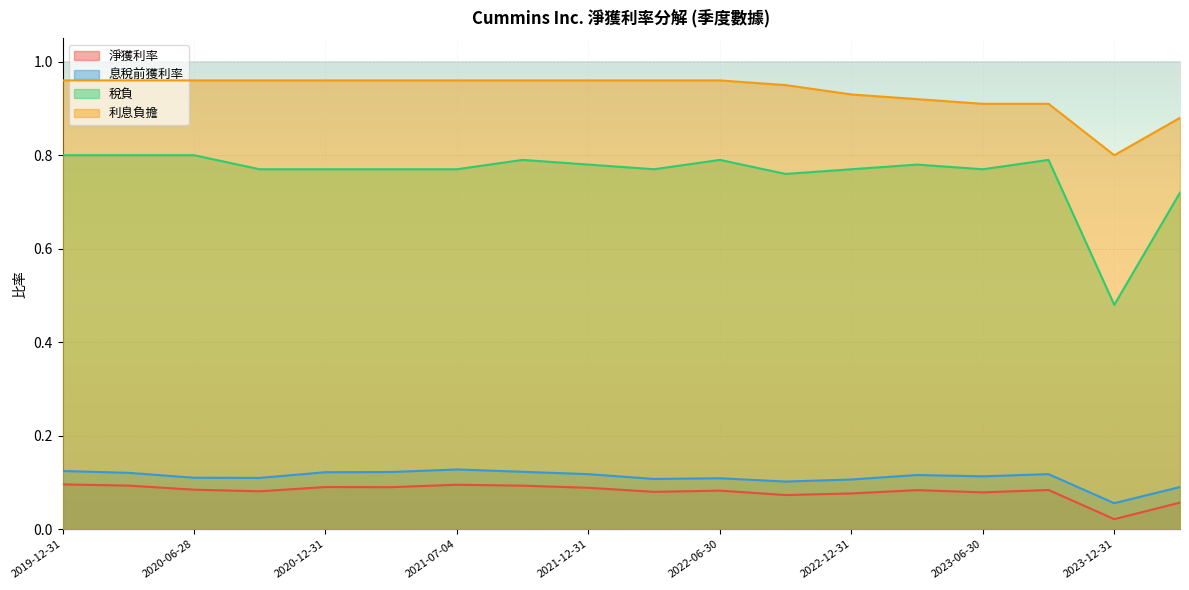

At how many categories does at least one series exceed 0?

18